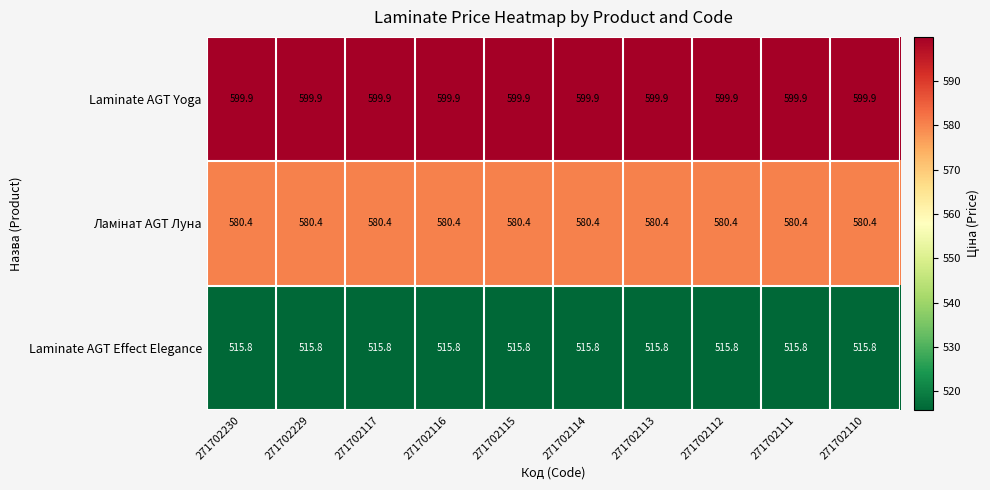

What is the approximate value of Laminate AGT Effect Elegance at 271702112?

515.8